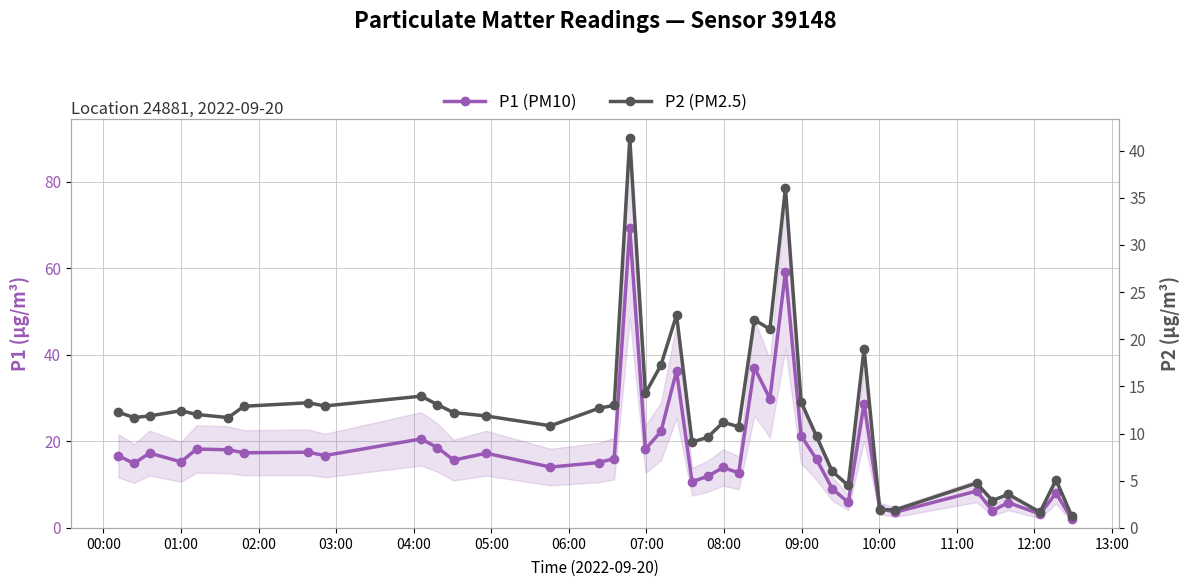

Reading right to left, transcribe all the data shown in this chart.

P1 (PM10): 2.1	8.1	3.2	5.9	4.0	8.5	3.6	4.5	28.7	5.9	9.1	15.8	21.3	59.2	29.9	37.1	12.7	14.0	11.9	10.7	36.3	22.3	18.2	69.2	16.0	15.1	14.1	17.3	15.7	18.6	20.6	16.7	17.5	17.4	18.1	18.2	15.3	17.3	14.9	16.7
P2 (PM2.5): 1.3	5.1	1.7	3.6	2.9	4.8	1.9	1.9	19.0	4.5	6.0	9.7	13.4	36.0	21.1	22.1	10.7	11.2	9.6	9.1	22.6	17.3	14.3	41.3	13.0	12.7	10.8	11.9	12.2	13.1	14.0	12.9	13.3	12.9	11.7	12.0	12.4	11.9	11.7	12.3